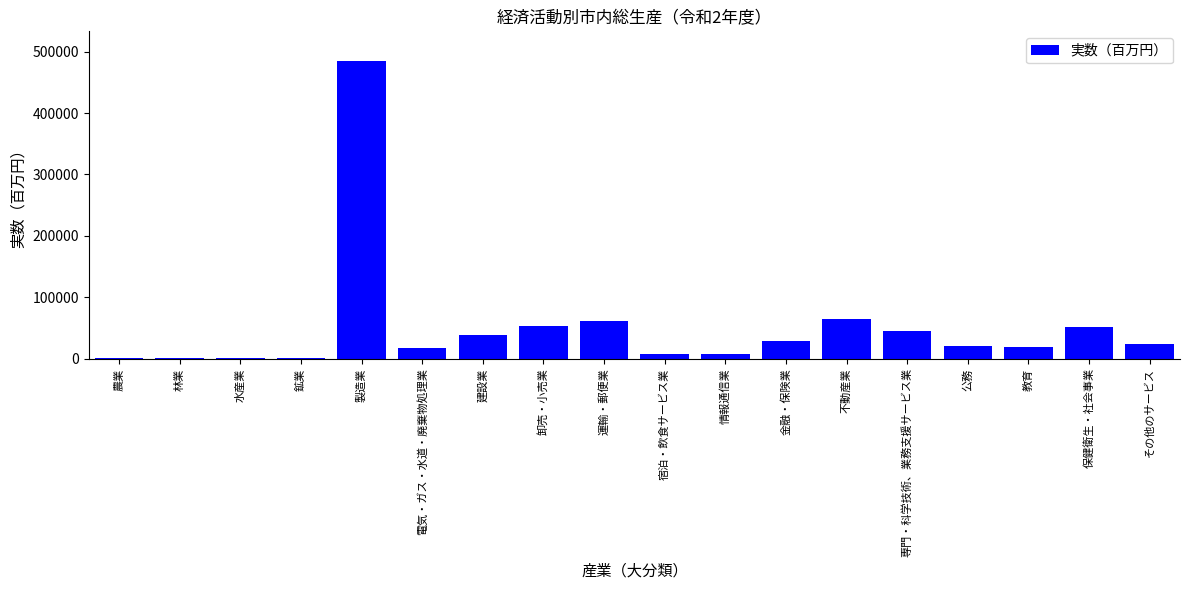

How many data points does each series have?

18